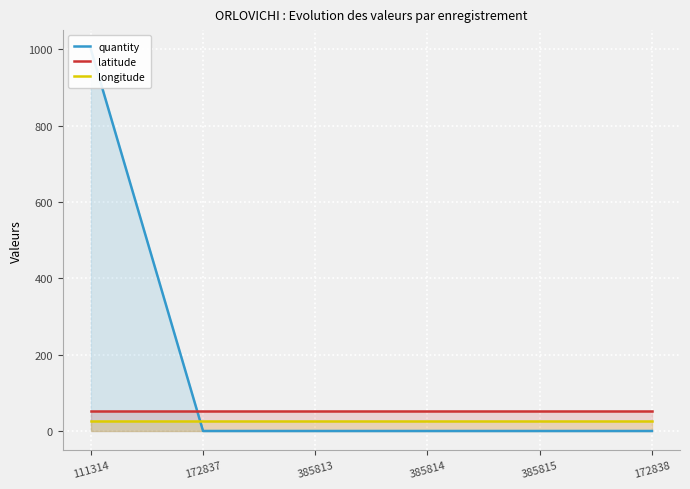

Between 111314 and 172837, which series saw the biggest shift?

quantity